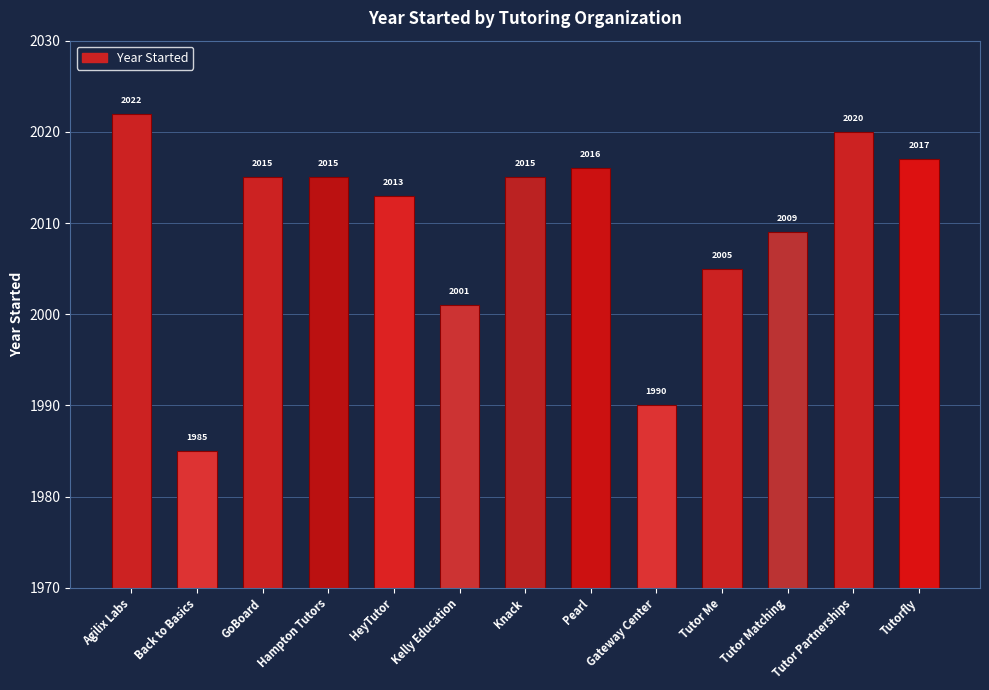

Which category has the lowest value across all series?

Back to Basics